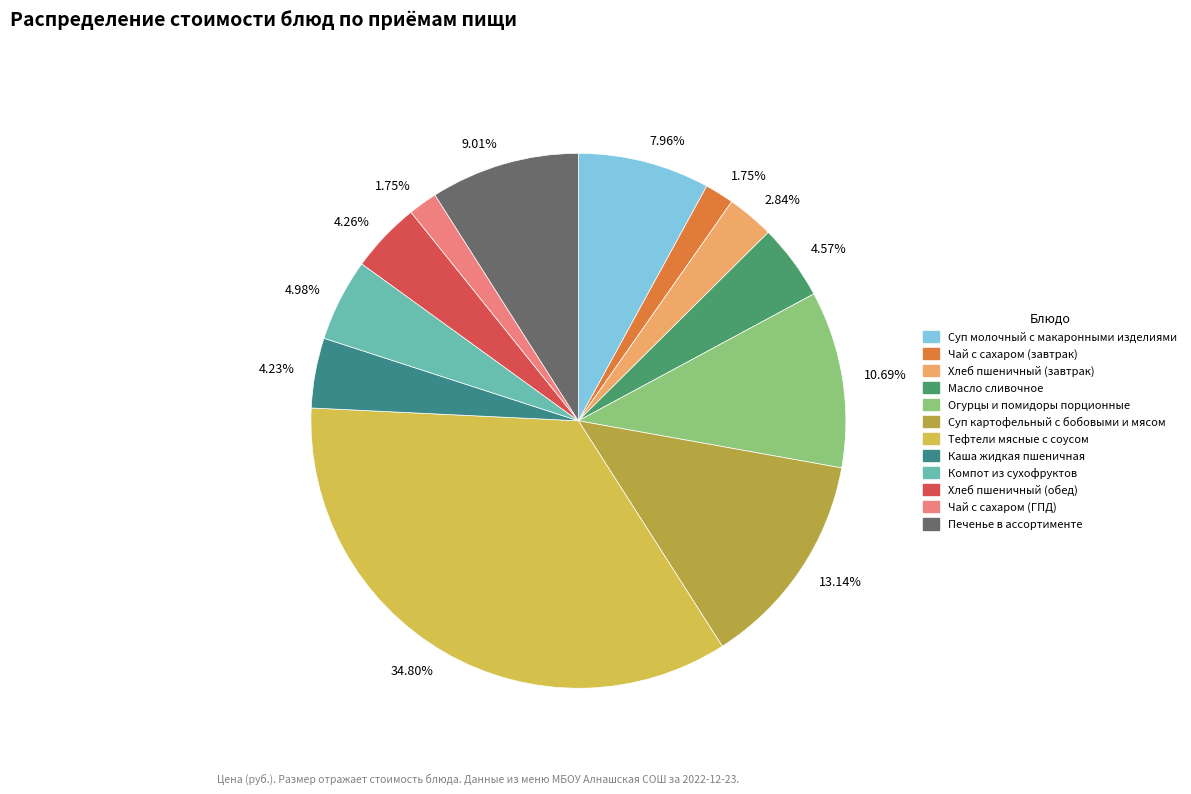

How many slices are in this pie chart?

12